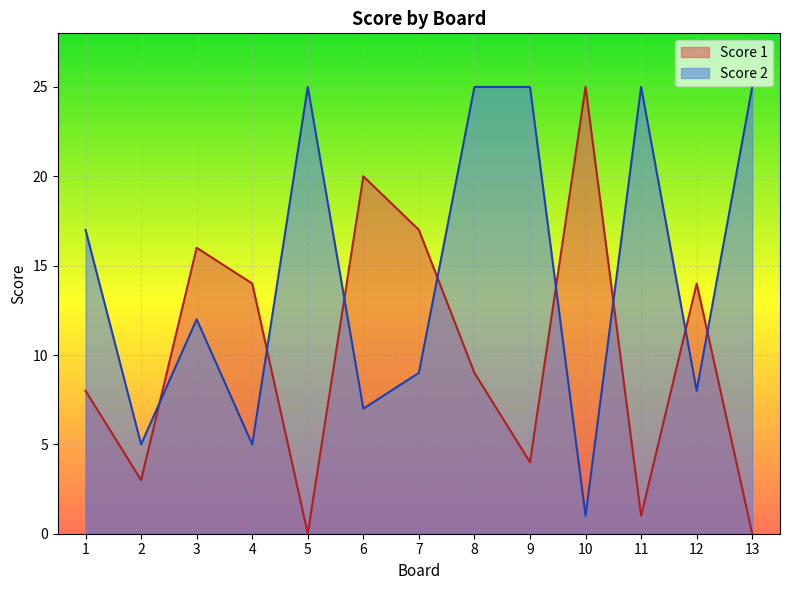

Where is Score 2 nearest to the value 13?

3